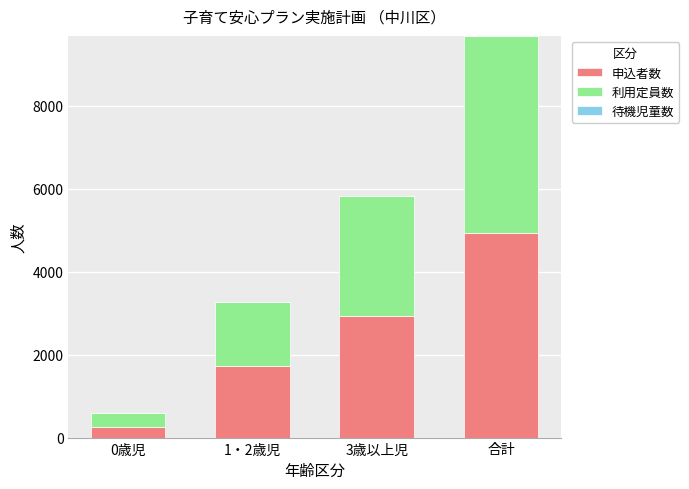

What is the total value across all series at 1・2歳児?

3265